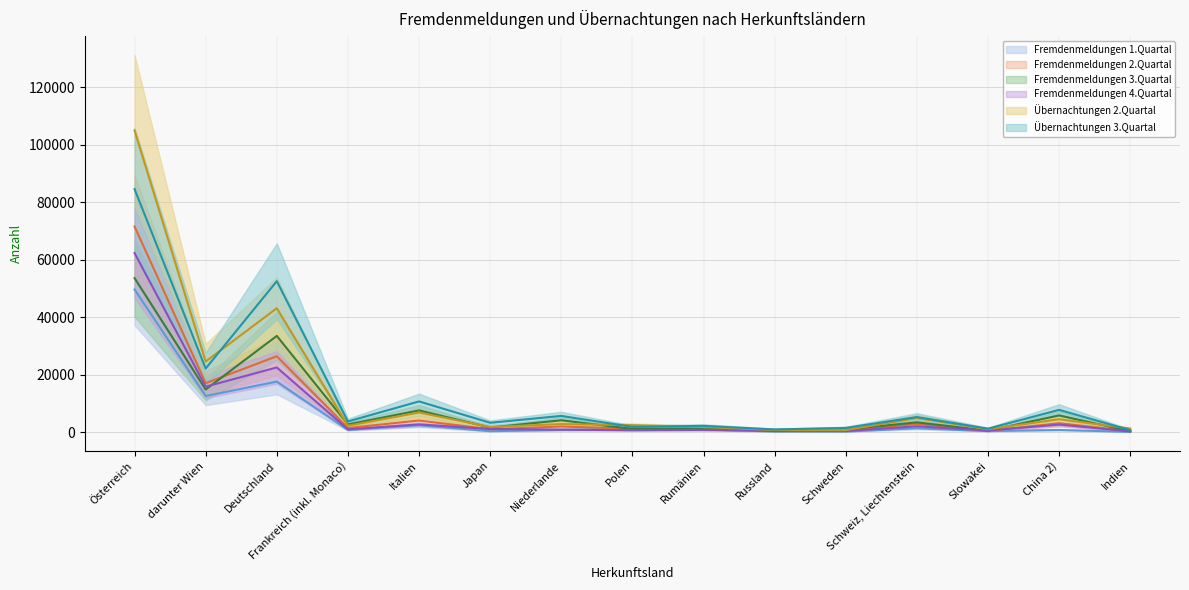

What is the smallest value displayed?

162